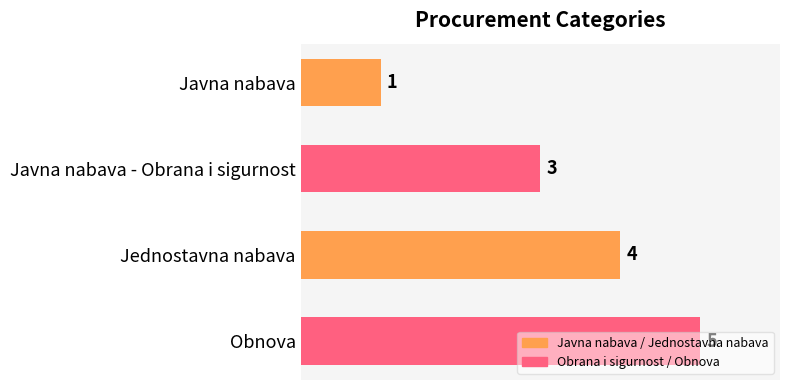

Rank the categories by value from highest to lowest.

Obnova, Jednostavna nabava, Javna nabava - Obrana i sigurnost, Javna nabava